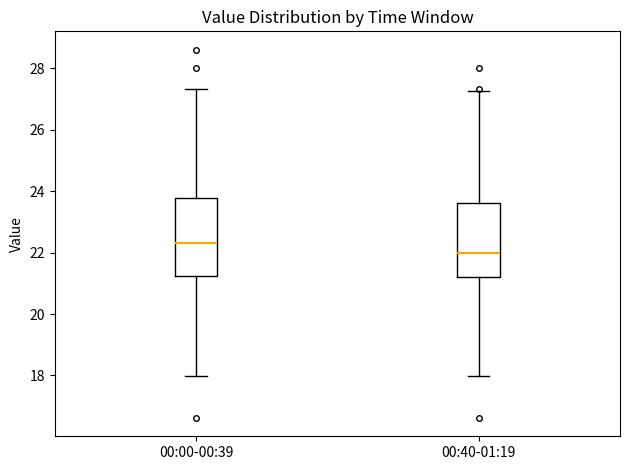

Reading left to right, read every box against the y-axis: the position of its median line, the range the box covers, and the ends of its whiskers. The values are not printed on the chart, so give them approximately, as read against the axis.

00:00-00:39: median 22.4, box 21.2 to 23.8, whiskers 18.0 to 27.4
00:40-01:19: median 22.0, box 21.2 to 23.6, whiskers 18.0 to 27.2